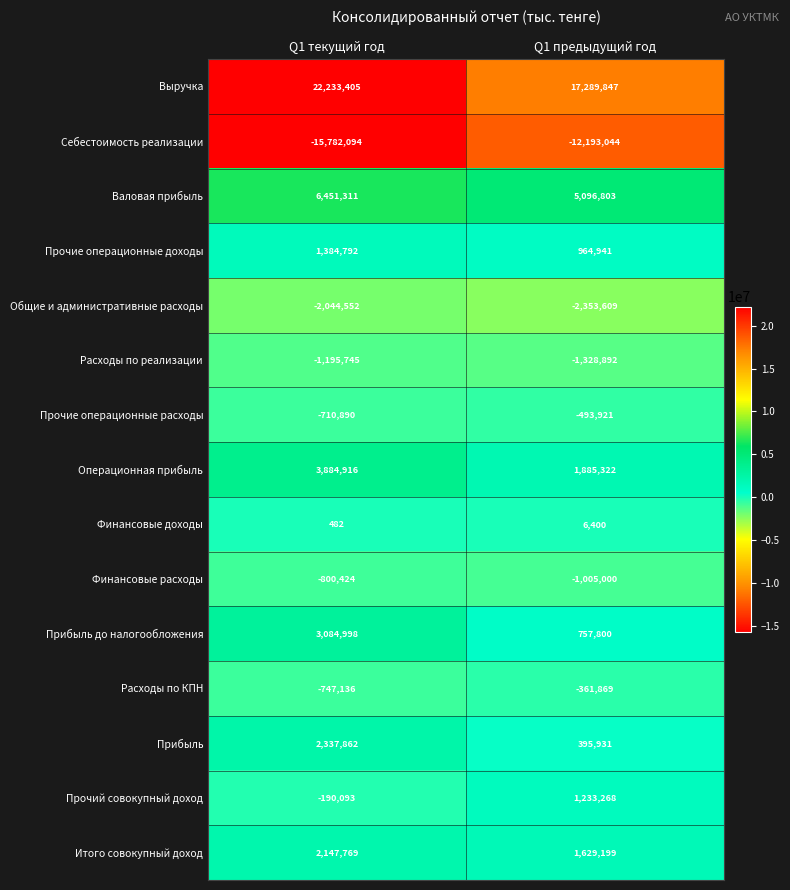

Which series has the largest range (max minus min)?

Выручка